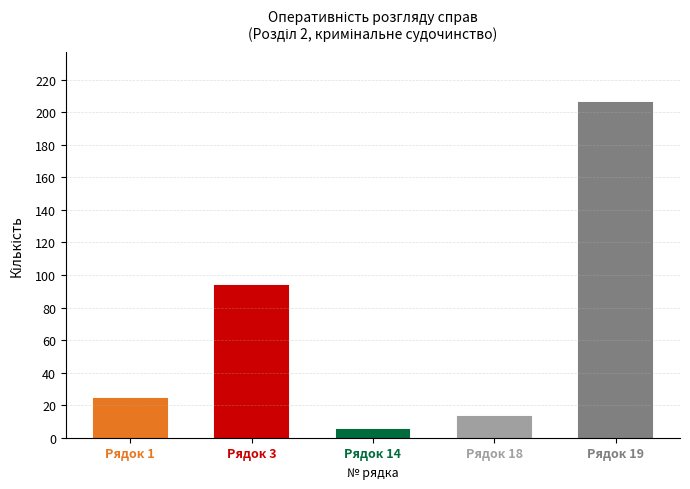

Where is the data nearest to the value 103?

3